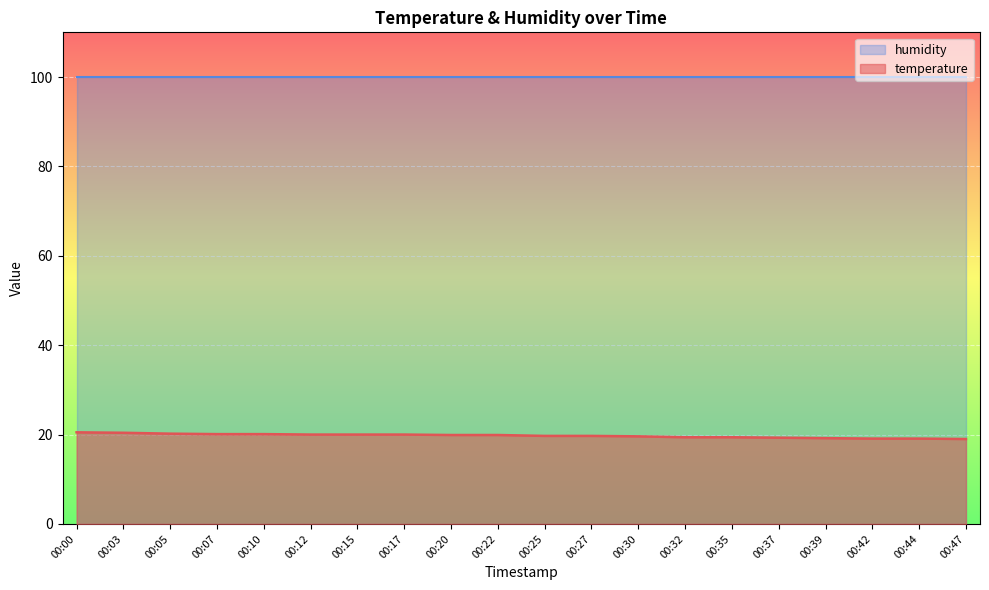

How many lines are shown in the chart?

2